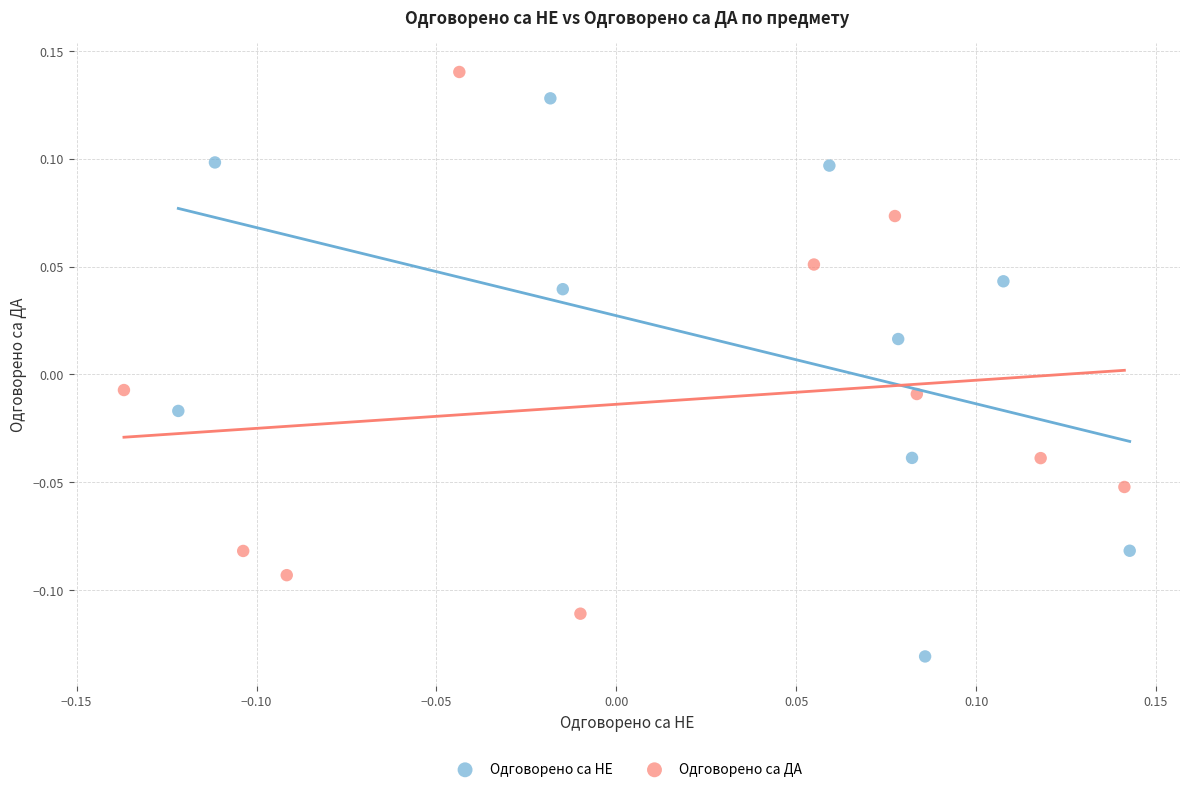

Which series has the widest spread of Y values?

Одговорено са НЕ